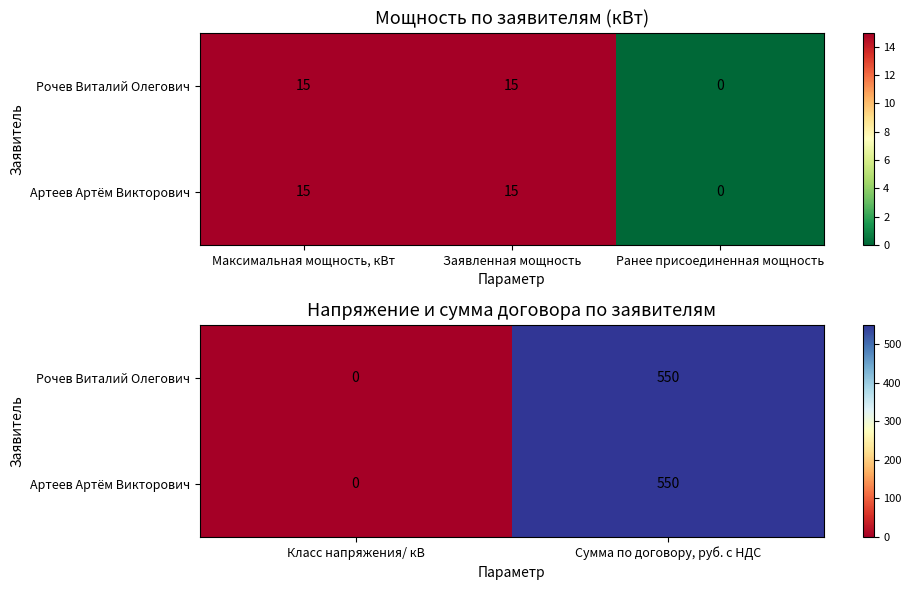

What is the sum of all Артеев Артём Викторович values?

550